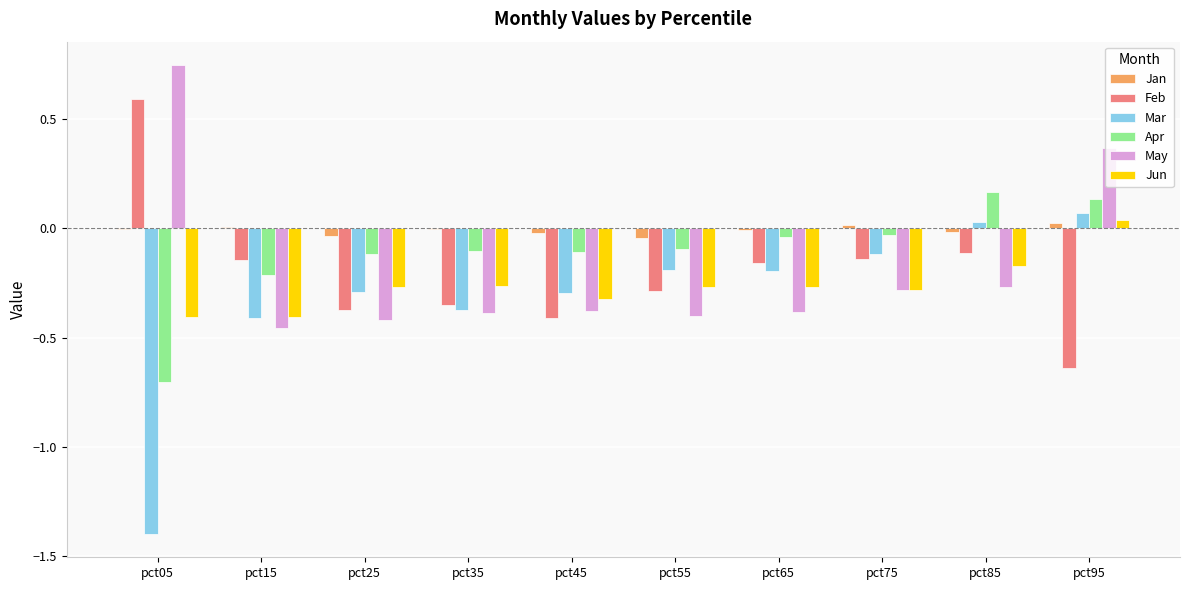

At which label does Jun reach its peak?

pct95